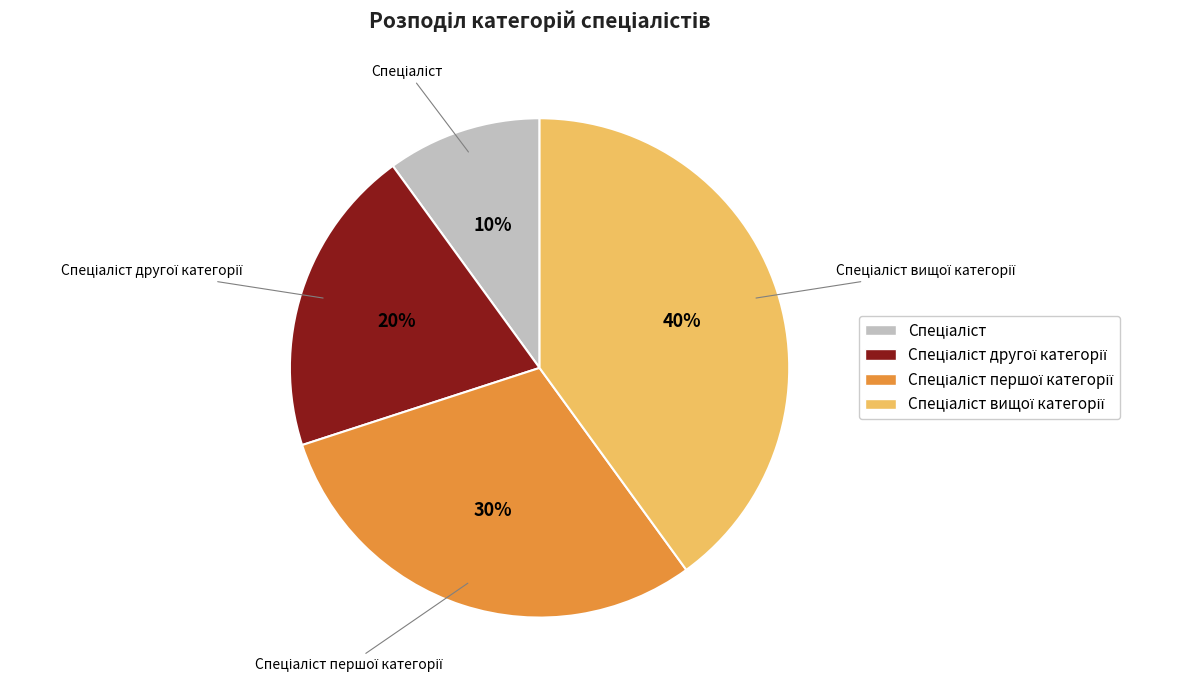

To the nearest percent, what is the average slice percentage?

25%